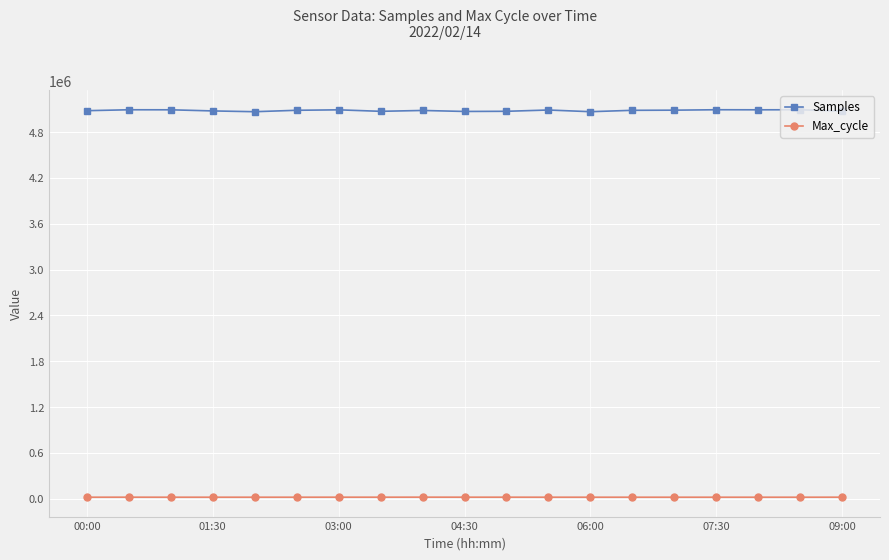

Which series has the widest spread of values?

Samples